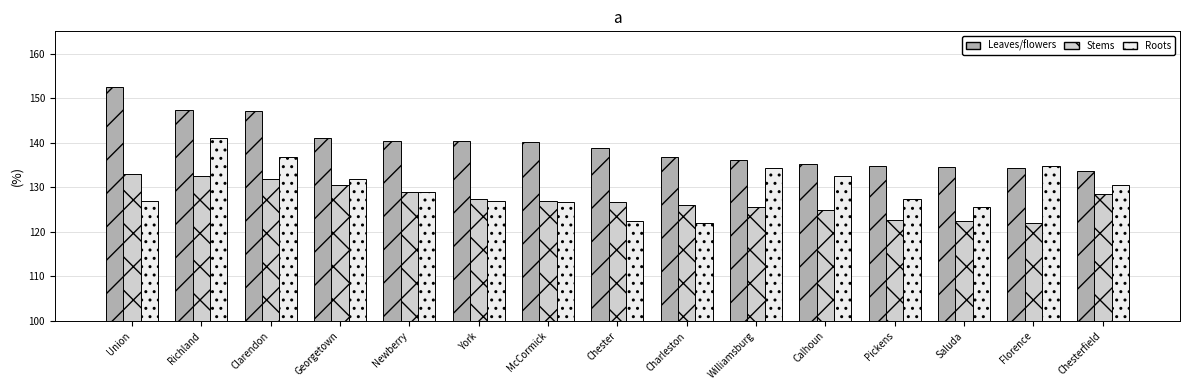

What is the label of the 2nd bar from the right?

Florence